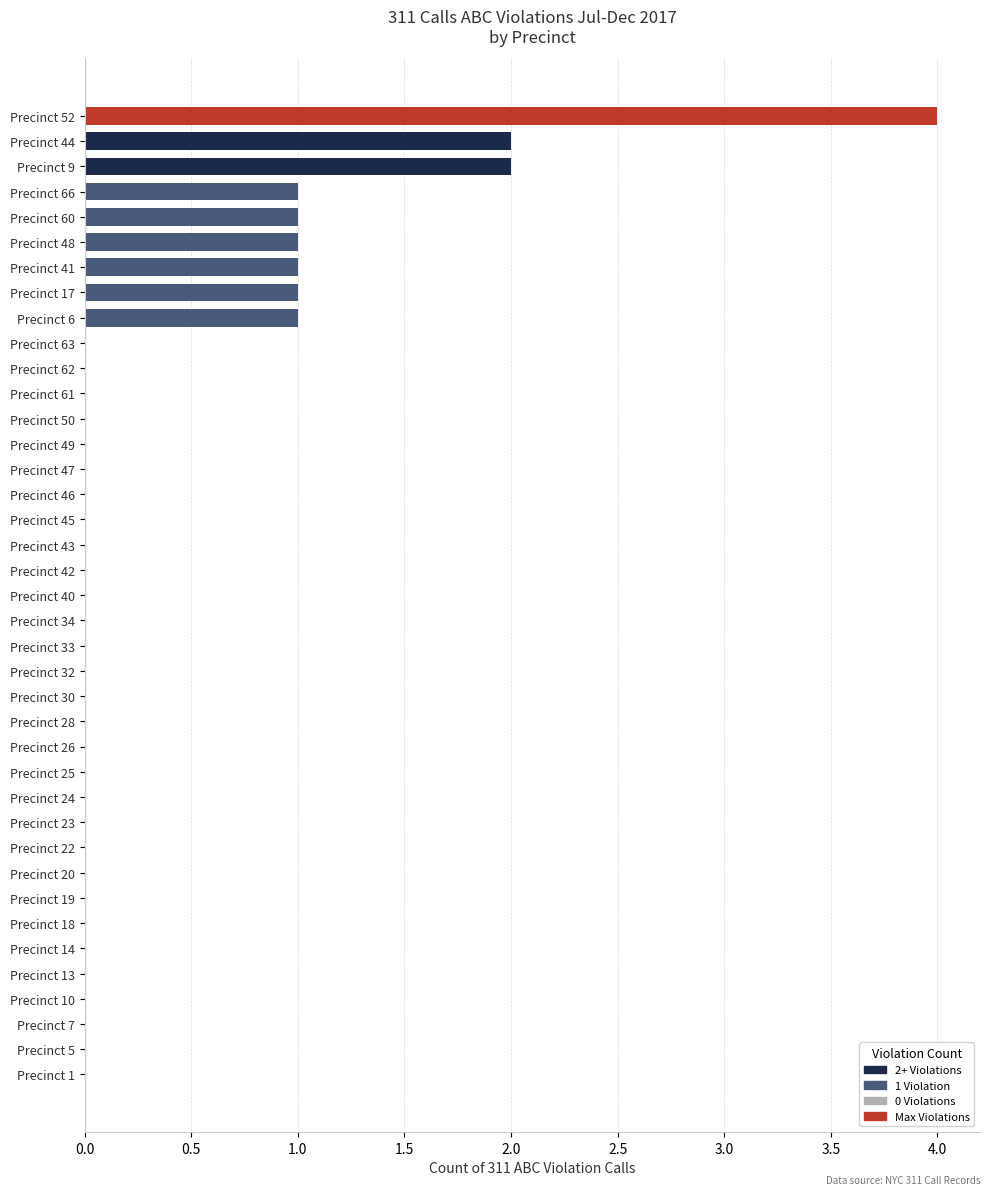

What is the sum of all values?

14